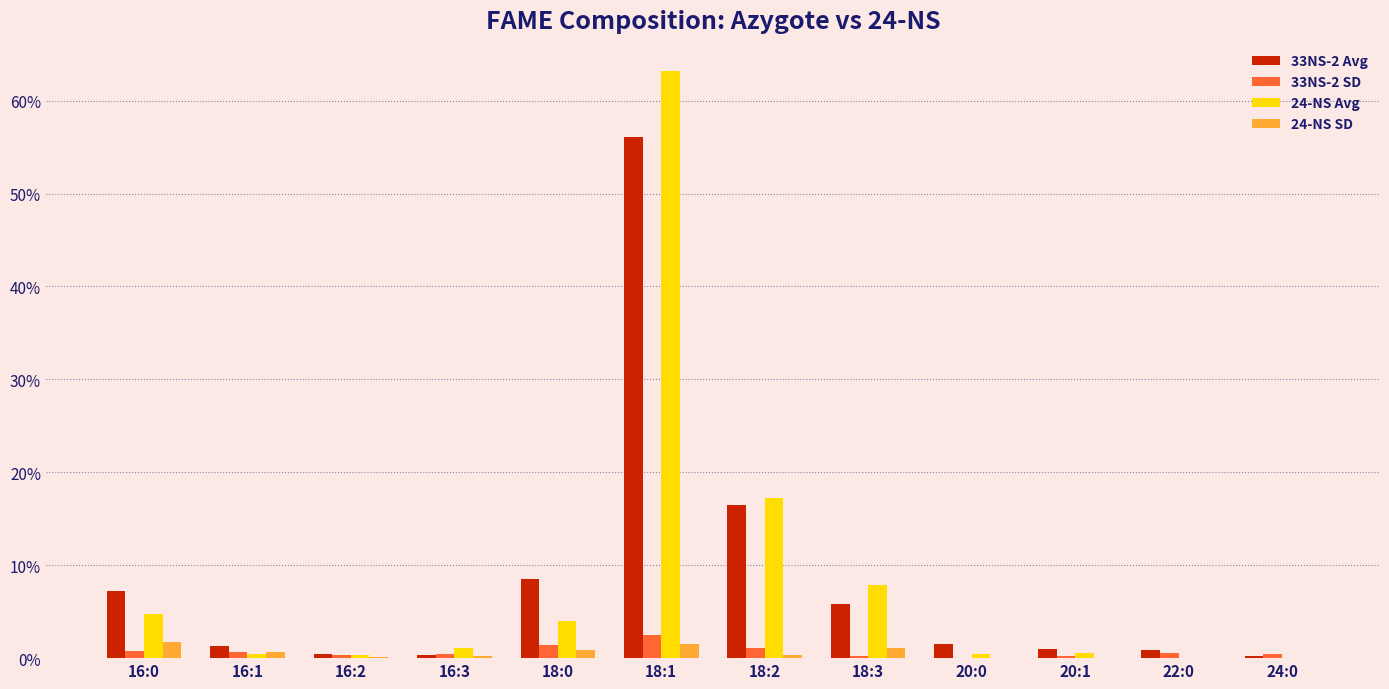

Reading left to right, transcribe all the data shown in this chart.

33NS-2 Avg: 0.1	0.0	0.0	0.0	0.1	0.6	0.2	0.1	0.0	0.0	0.0	0.0
33NS-2 SD: 0.0	0.0	0.0	0.0	0.0	0.0	0.0	0.0	0.0	0.0	0.0	0.0
24-NS Avg: 0.0	0.0	0.0	0.0	0.0	0.6	0.2	0.1	0.0	0.0	0.0	0.0
24-NS SD: 0.0	0.0	0.0	0.0	0.0	0.0	0.0	0.0	0.0	0.0	0.0	0.0